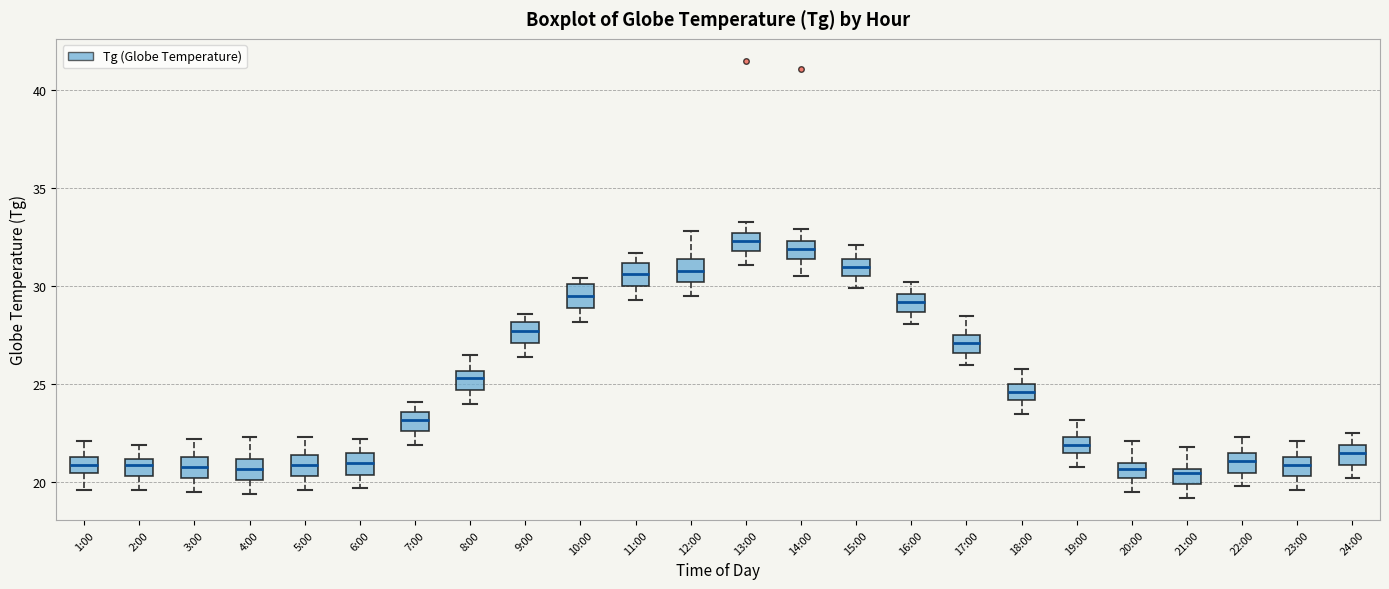

Reading left to right, transcribe this box plot: for each box, give where its median line is, the range the box spans, and where its two whiskers end, as read against the y-axis. The values are not printed on the chart, so give them approximately, as read against the axis.

1:00: median 21.0, box 20.5 to 21.5, whiskers 19.5 to 22.0
2:00: median 21.0 (just below the box's upper edge), box 20.5 to 21.0, whiskers 19.5 to 22.0
3:00: median 21.0, box 20.0 to 21.5, whiskers 19.5 to 22.0
4:00: median 20.5, box 20.0 to 21.0, whiskers 19.5 to 22.5
5:00: median 21.0, box 20.5 to 21.5, whiskers 19.5 to 22.5
6:00: median 21.0, box 20.5 to 21.5, whiskers 19.5 to 22.0
7:00: median 23.0, box 22.5 to 23.5, whiskers 22.0 to 24.0
8:00: median 25.5 (inside the box), box 24.5 to 25.5, whiskers 24.0 to 26.5
9:00: median 27.5, box 27.0 to 28.0, whiskers 26.5 to 28.5
10:00: median 29.5, box 29.0 to 30.0, whiskers 28.0 to 30.5
11:00: median 30.5, box 30.0 to 31.0, whiskers 29.5 to 31.5
12:00: median 31.0, box 30.0 to 31.5, whiskers 29.5 to 33.0
13:00: median 32.5 (inside the box), box 32.0 to 32.5, whiskers 31.0 to 33.5
14:00: median 32.0, box 31.5 to 32.5, whiskers 30.5 to 33.0
15:00: median 31.0, box 30.5 to 31.5, whiskers 30.0 to 32.0
16:00: median 29.0, box 28.5 to 29.5, whiskers 28.0 to 30.0
17:00: median 27.0, box 26.5 to 27.5, whiskers 26.0 to 28.5
18:00: median 24.5, box 24.0 to 25.0, whiskers 23.5 to 26.0
19:00: median 22.0, box 21.5 to 22.5, whiskers 21.0 to 23.0
20:00: median 20.5, box 20.0 to 21.0, whiskers 19.5 to 22.0
21:00: median 20.5 (just below the box's upper edge), box 20.0 to 20.5, whiskers 19.0 to 22.0
22:00: median 21.0, box 20.5 to 21.5, whiskers 20.0 to 22.5
23:00: median 21.0, box 20.5 to 21.5, whiskers 19.5 to 22.0
24:00: median 21.5, box 21.0 to 22.0, whiskers 20.0 to 22.5